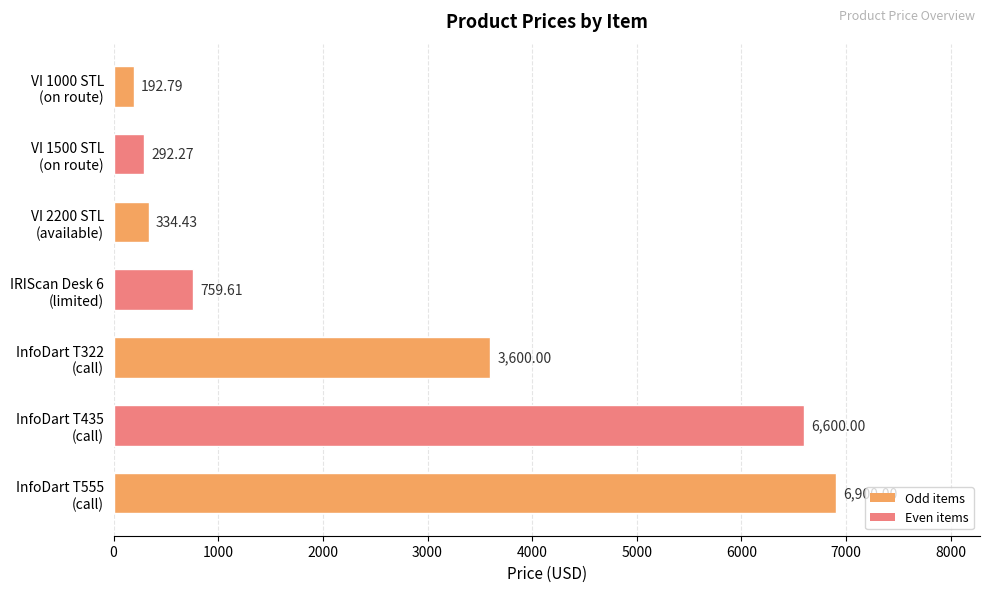

What is the difference between the maximum and minimum values?

6707.2